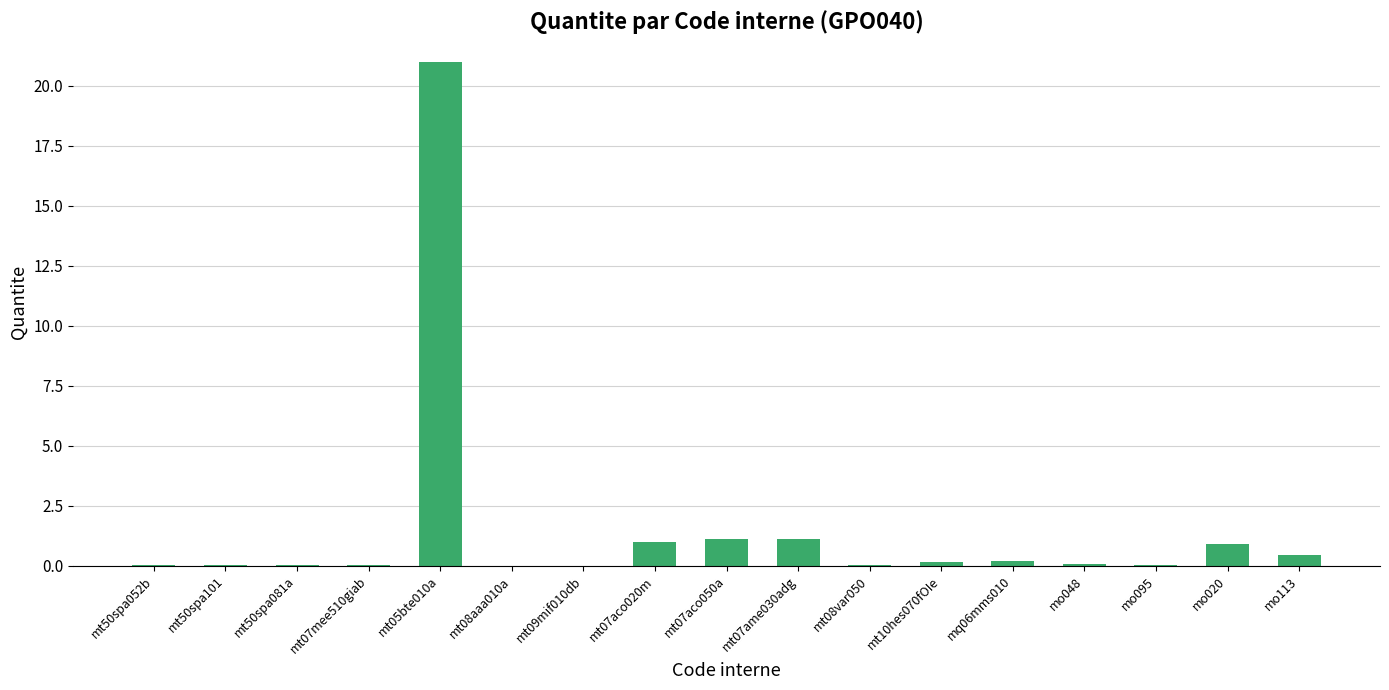

Which label corresponds to the largest value in the chart?

mt05bte010a